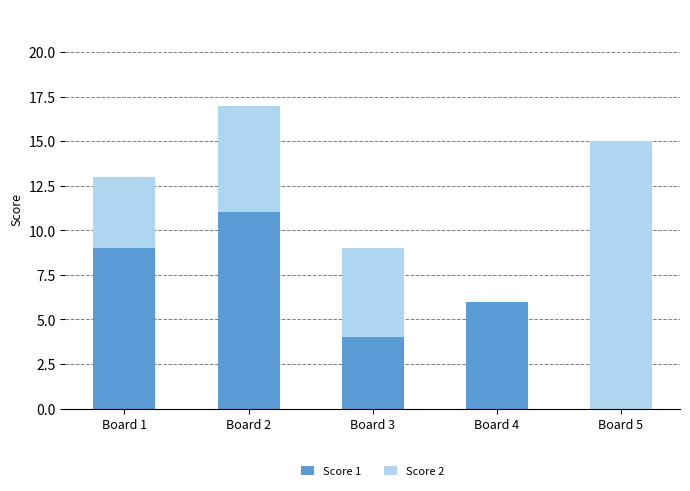

Where does the Score 1 series first go above 6?

Board 1